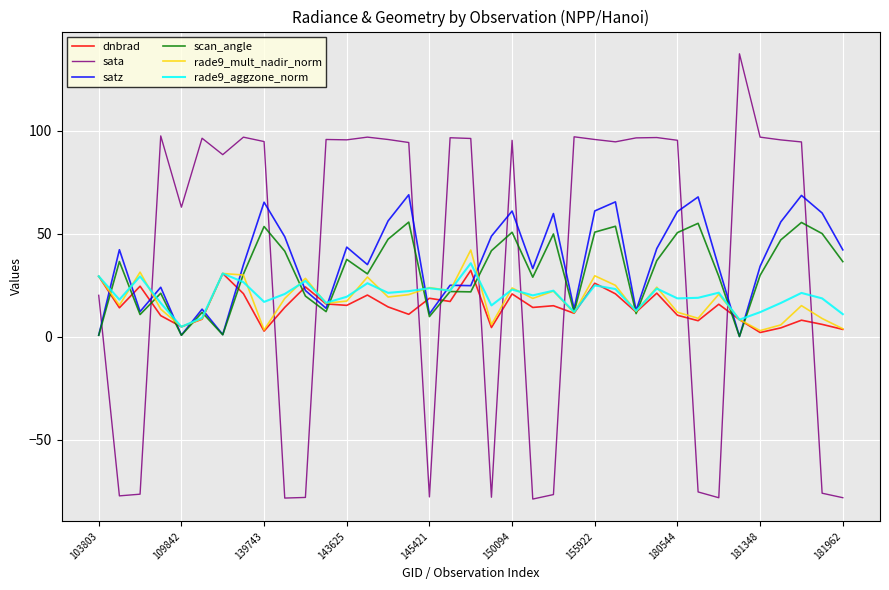

True or false: sata and rade9_mult_nadir_norm cross at least once.

True